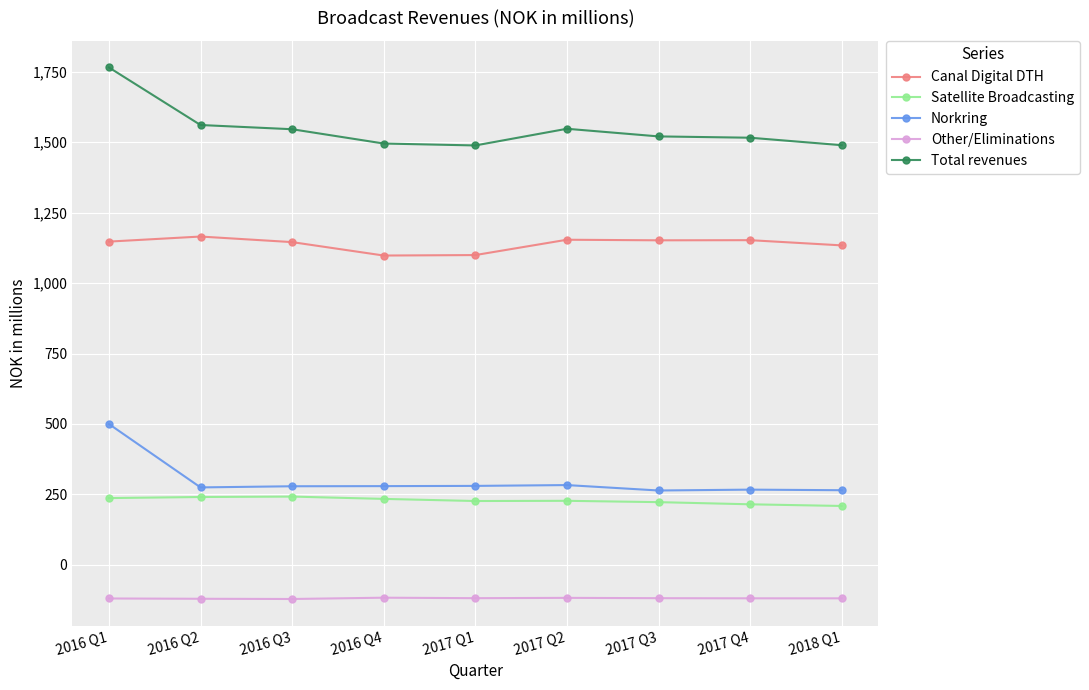

Which series has the largest total across all categories?

Total revenues